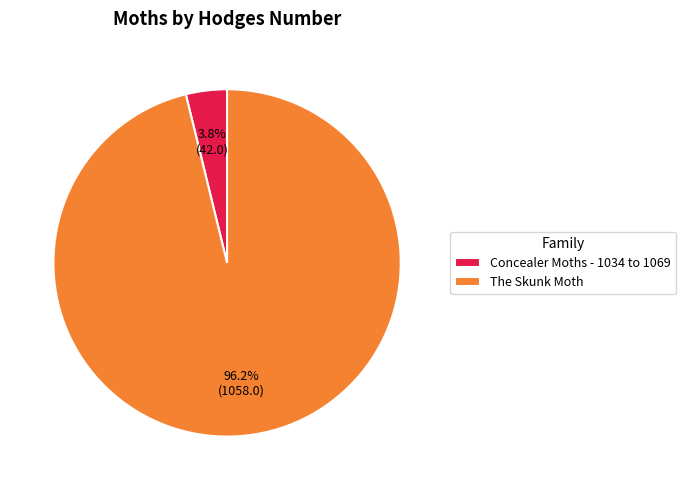

What is the total percentage of The Skunk Moth and Concealer Moths - 1034 to 1069?

100.0%